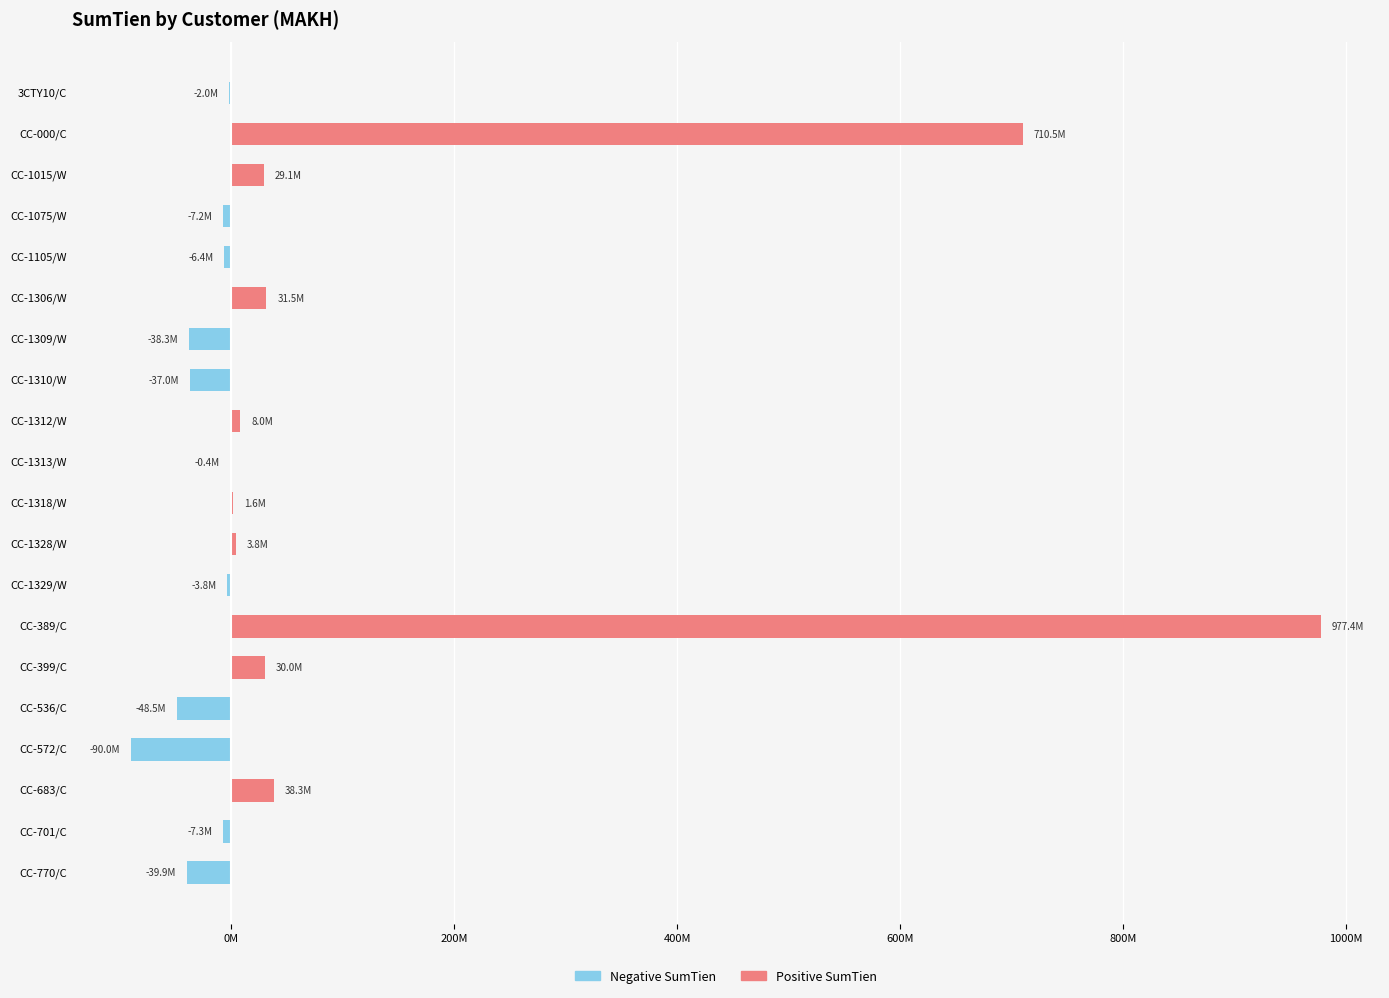

Rank the series by their maximum value, from lowest to highest.

Negative SumTien, Positive SumTien